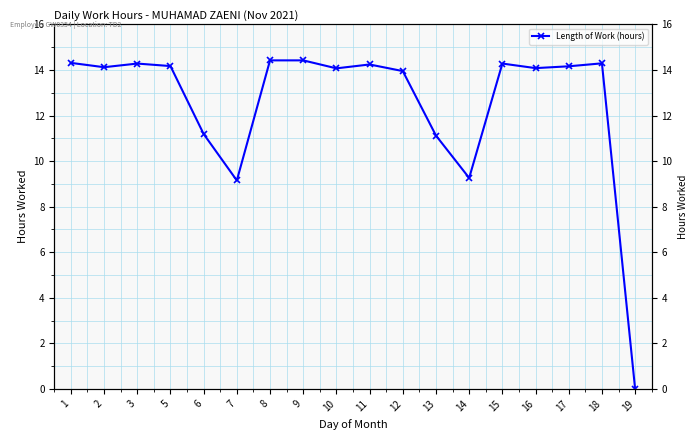

Rank the categories by value from lowest to highest.

19, 7, 14, 13, 6, 12, 10, 16, 2, 17, 5, 11, 3, 15, 18, 1, 8, 9